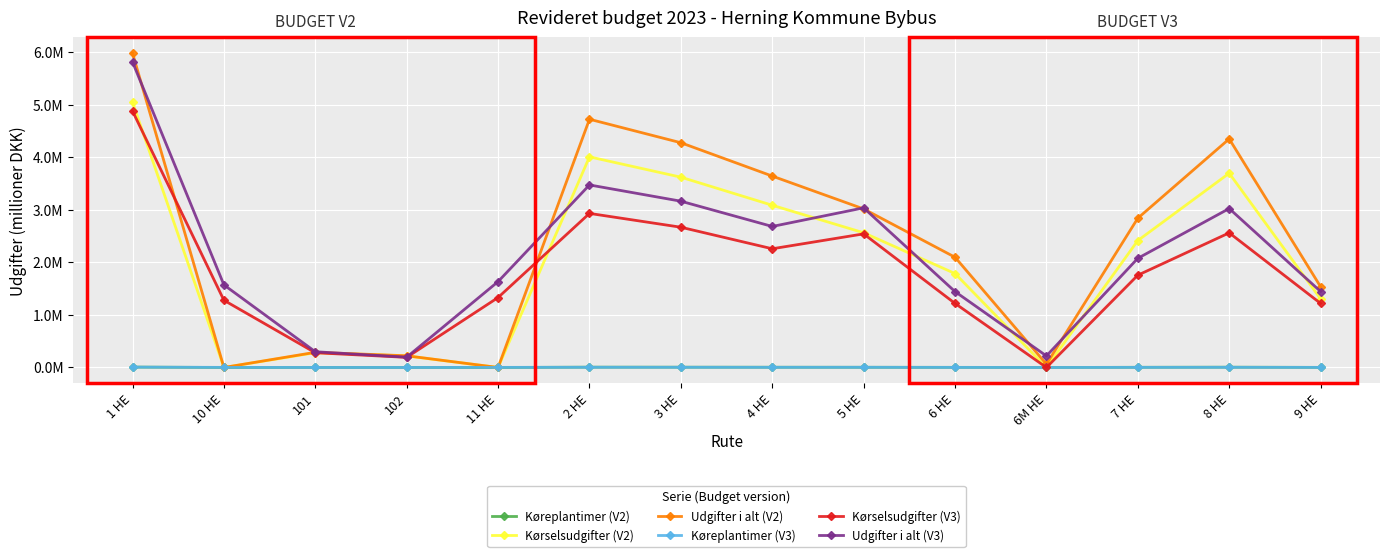

What are all the series names shown in the legend?

Køreplantimer (V2), Kørselsudgifter (V2), Udgifter i alt (V2), Køreplantimer (V3), Kørselsudgifter (V3), Udgifter i alt (V3)